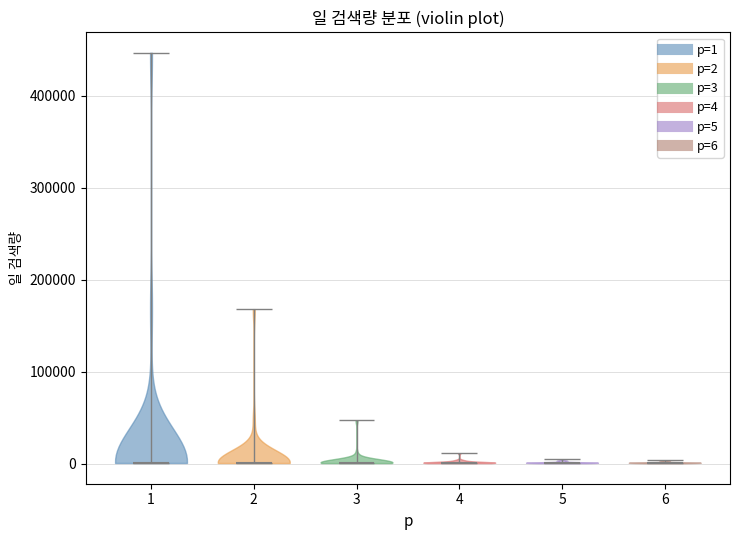

What is the lowest point the violin at x = 6 reaches on the y-axis? The values are not printed on the chart, so give them approximately, as read against the axis.

0